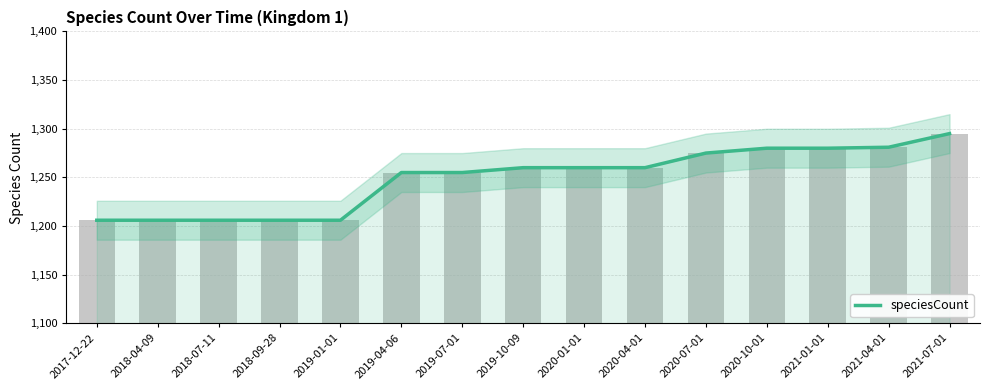

What is the average value?

1249